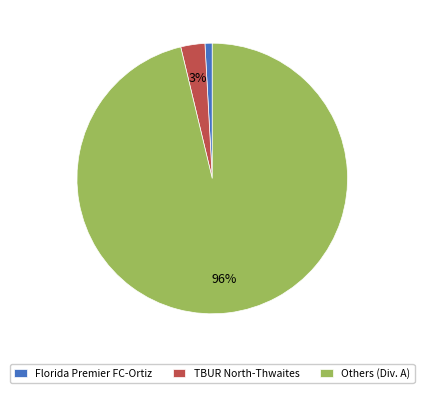

To the nearest percent, what percentage of the pie is TBUR North-Thwaites?

3%